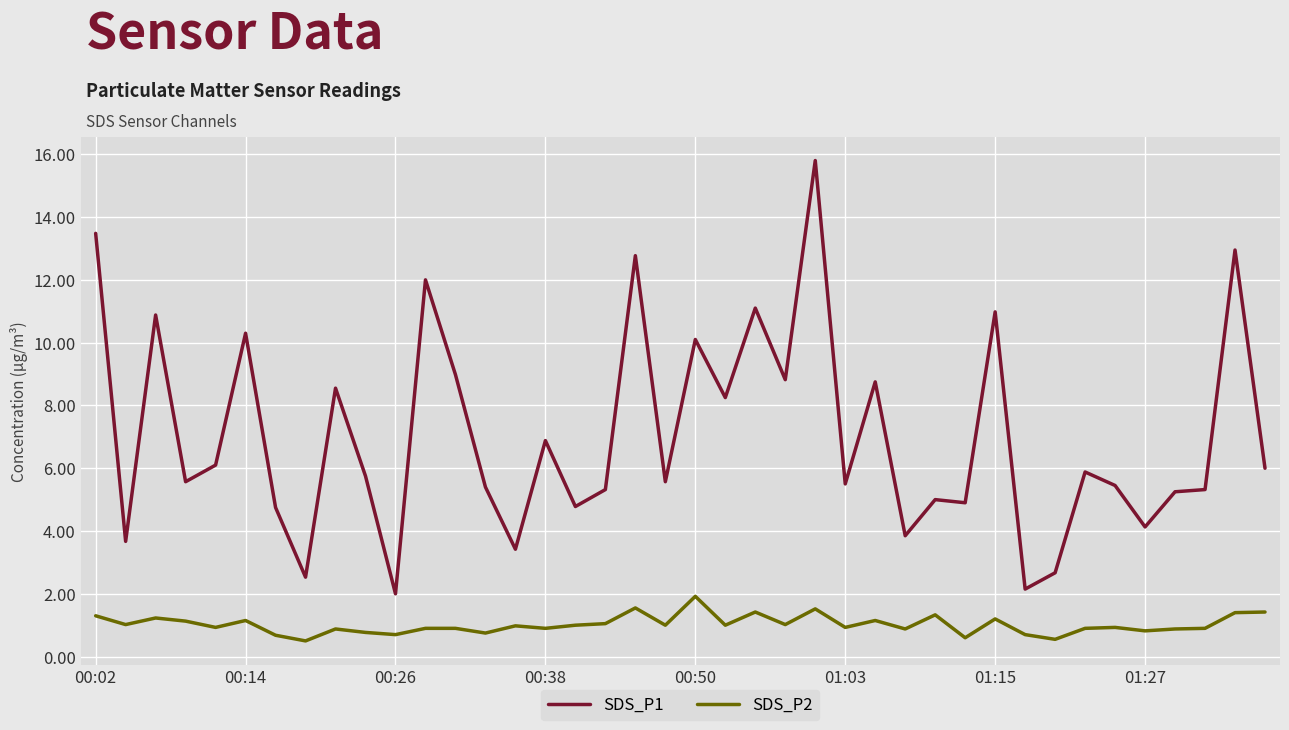

In SDS_P1, how many points are higher than both neighbors (excluding endpoints)?

14